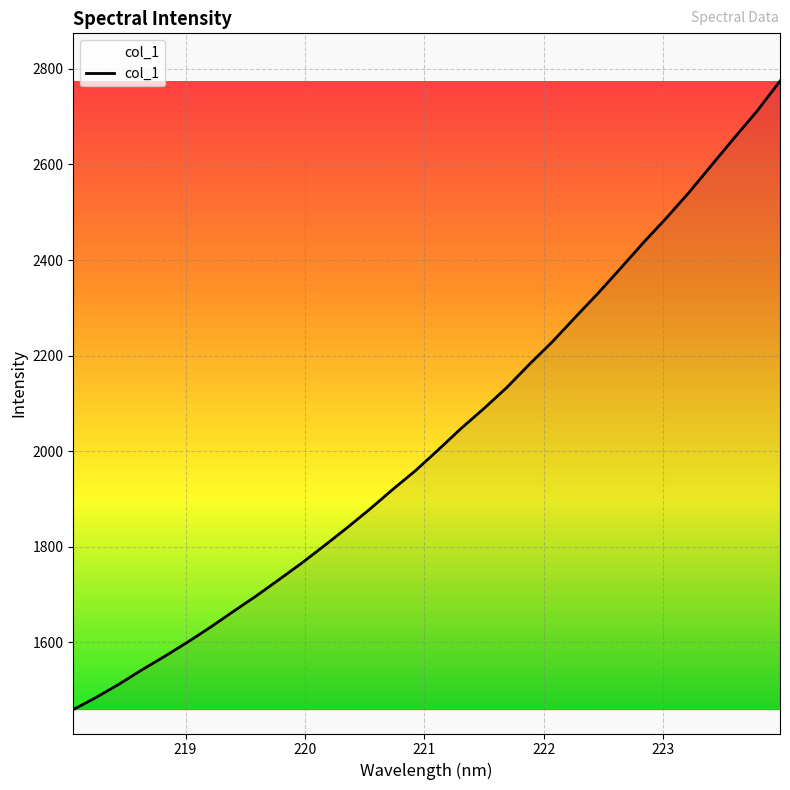

What is the maximum value shown in the chart?

2774.6